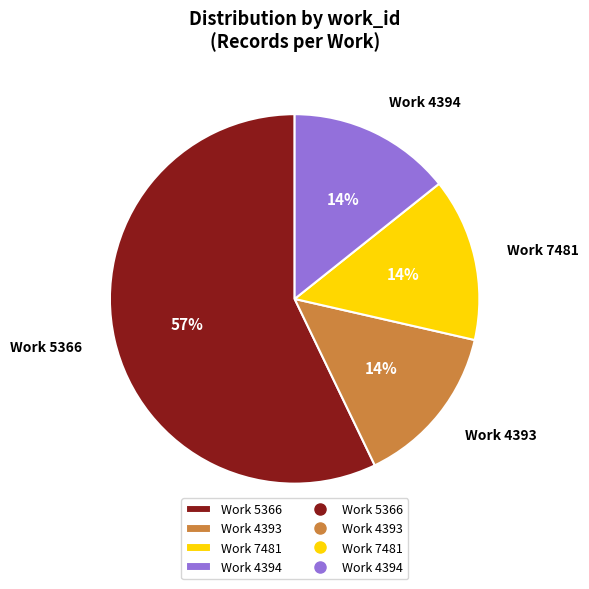

True or false: Work 7481 accounts for 9% of the total.

False